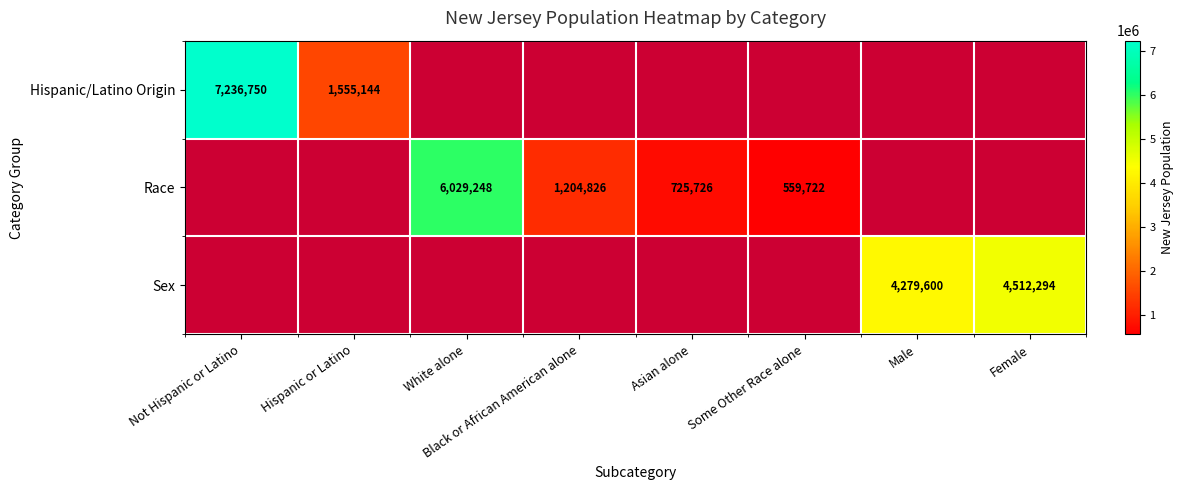

Is it true that Hispanic/Latino Origin equals 1728441 at Not Hispanic or Latino?

False